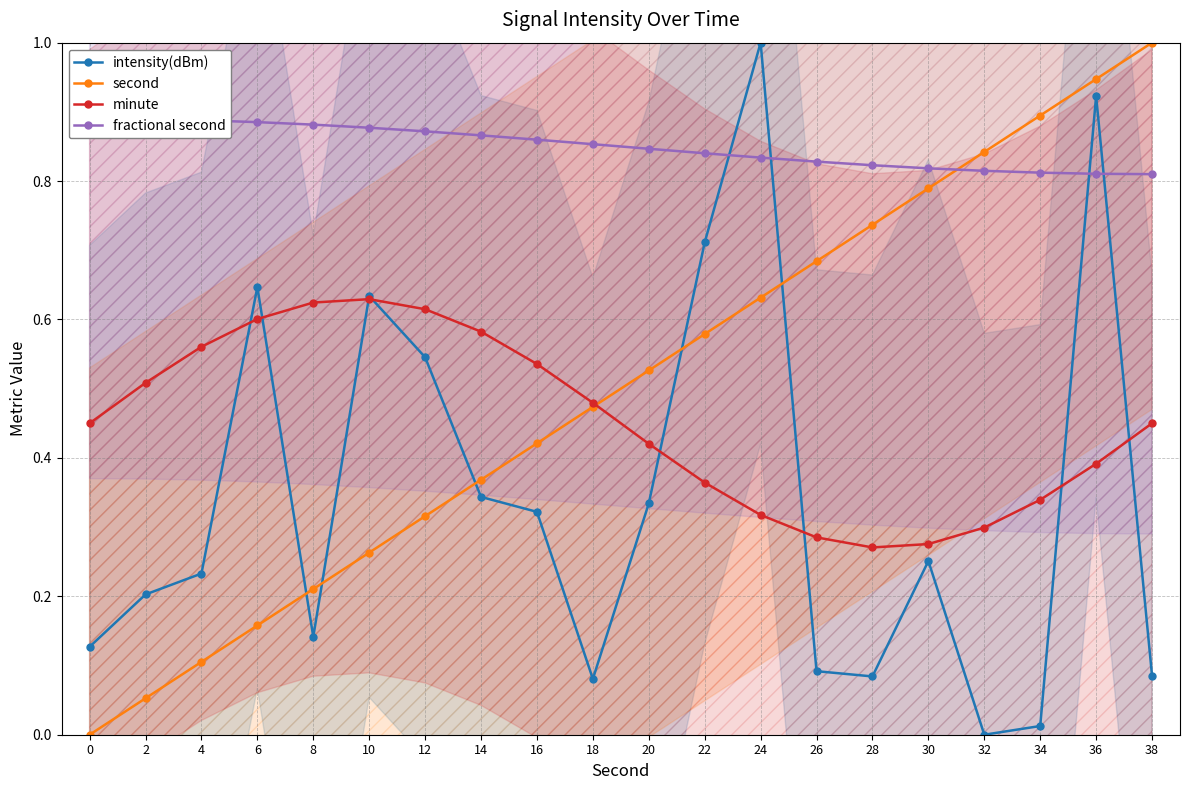

Between 2 and 24, which series saw the biggest shift?

intensity(dBm)